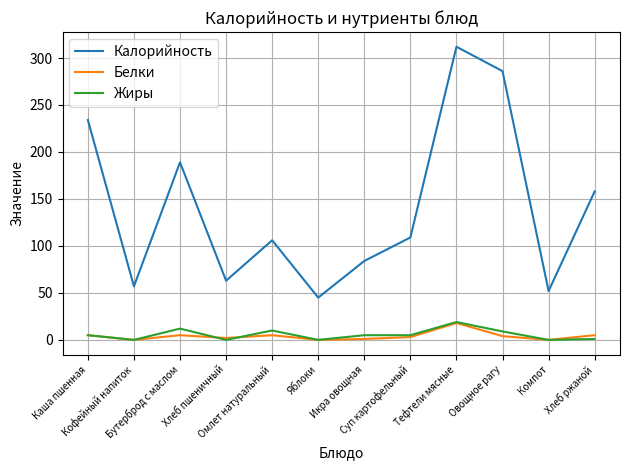

Count the number of categories in the chart.

12